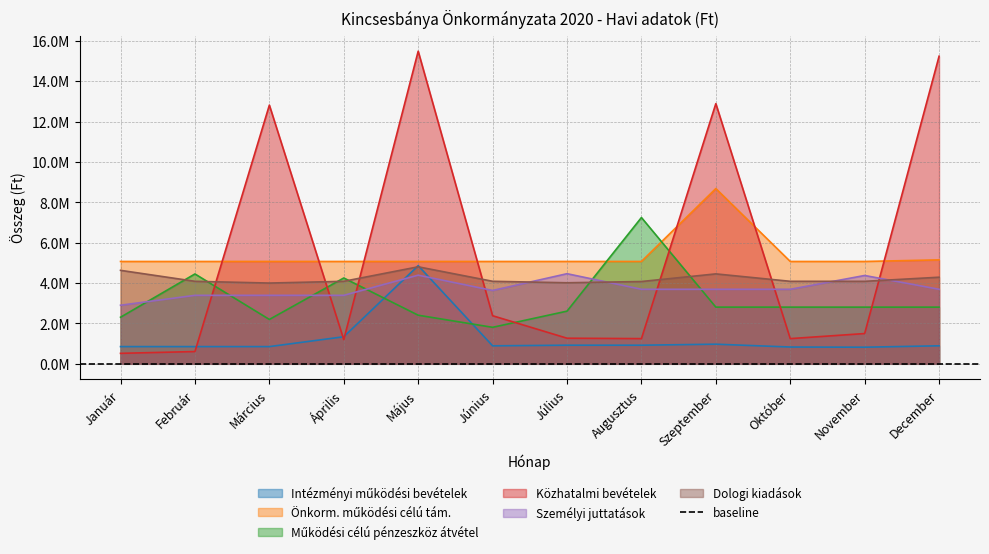

Which has a higher value, November or Május?

Május